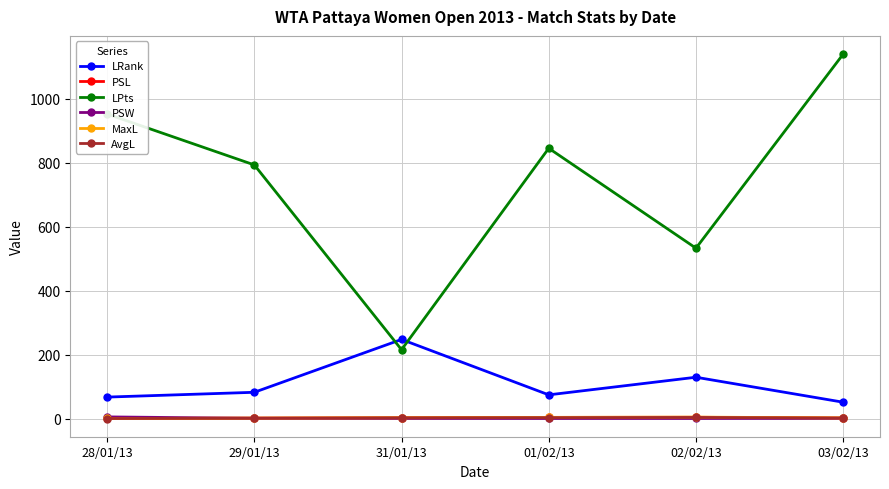

Which series has the largest range (max minus min)?

LPts